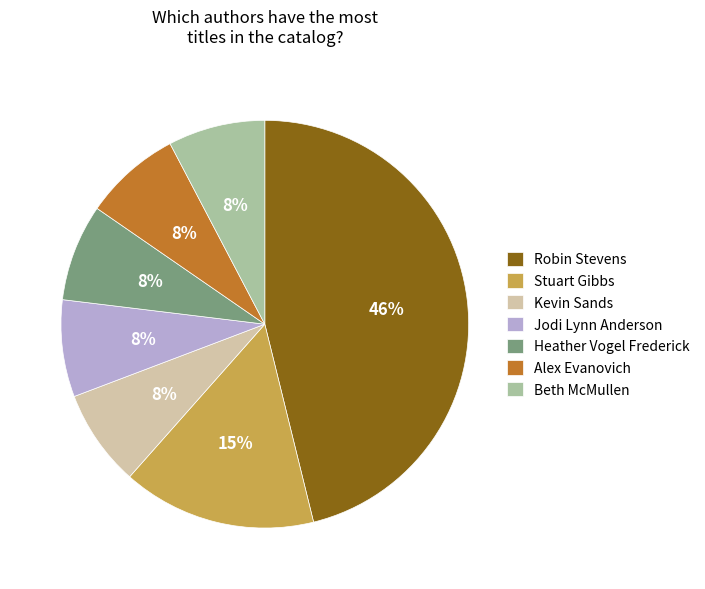

Which slice is the largest?

Robin Stevens